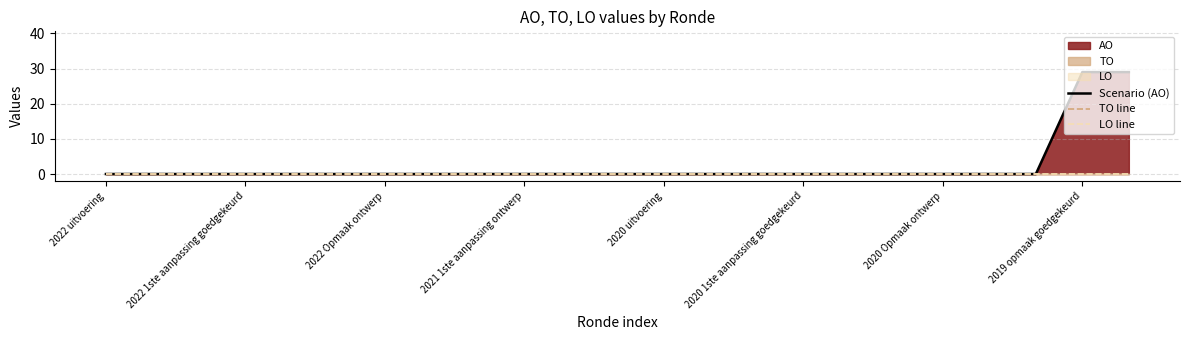

True or false: Scenario (AO) has a value of -10 at 2020 uitvoering.

False